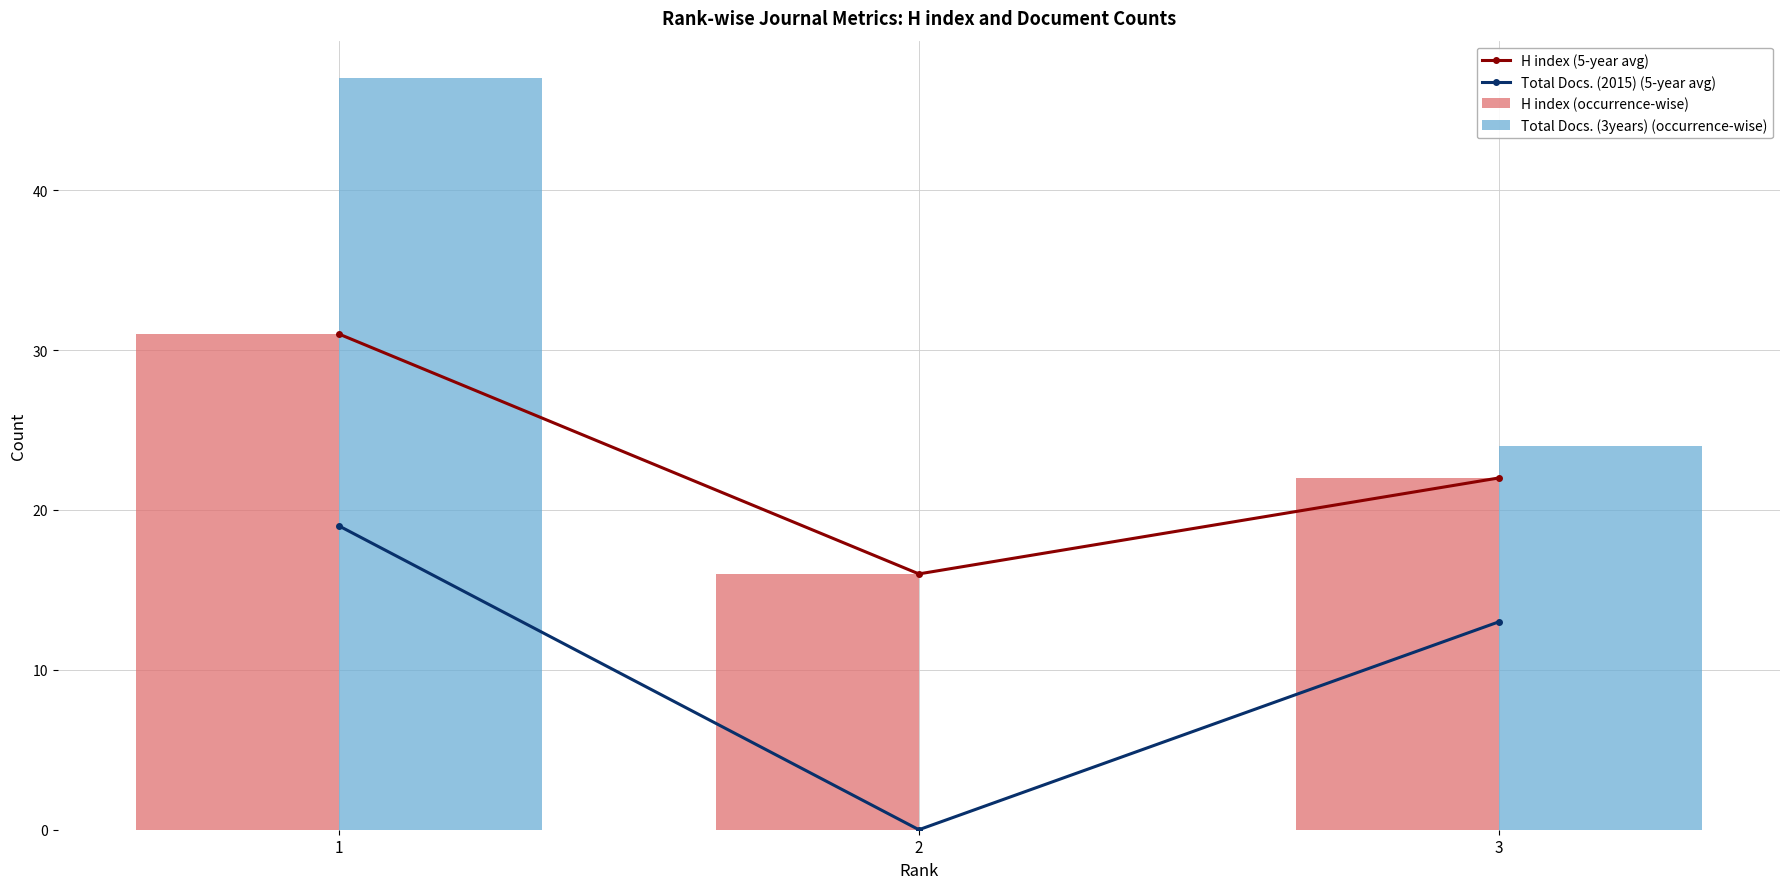

List the series in order of their peak value, lowest first.

Total Docs. (2015) (5-year avg), H index (5-year avg), H index (occurrence-wise), Total Docs. (3years) (occurrence-wise)